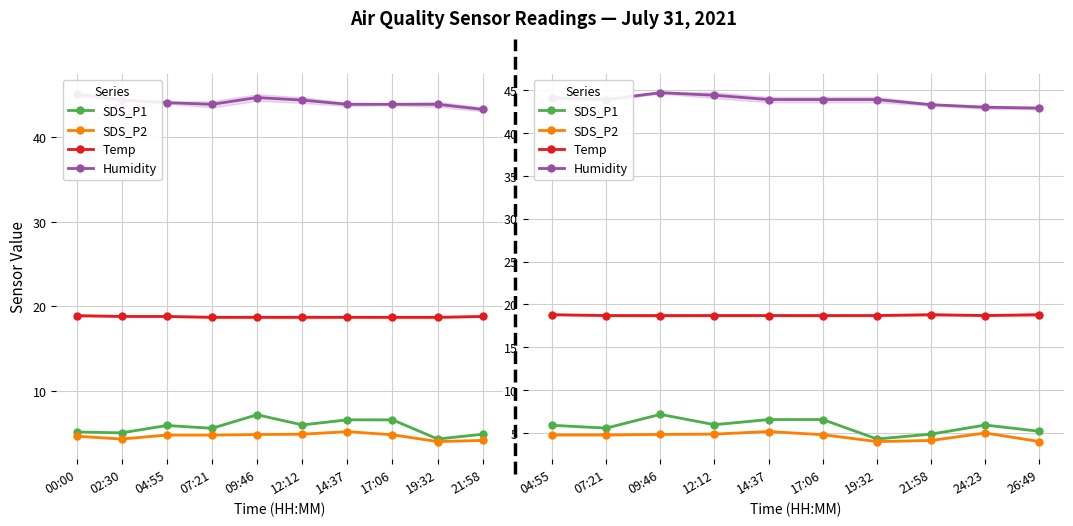

Where is the first local minimum for Temp?

24:23